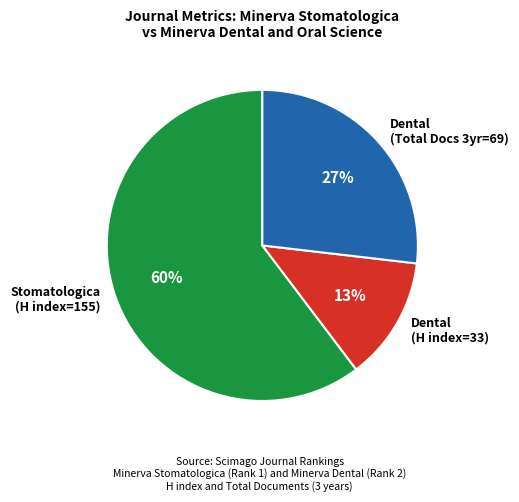

What is the ratio of the value at Stomatologica (H index=155) to the value at Dental (Total Docs 3yr=69)?

2.2